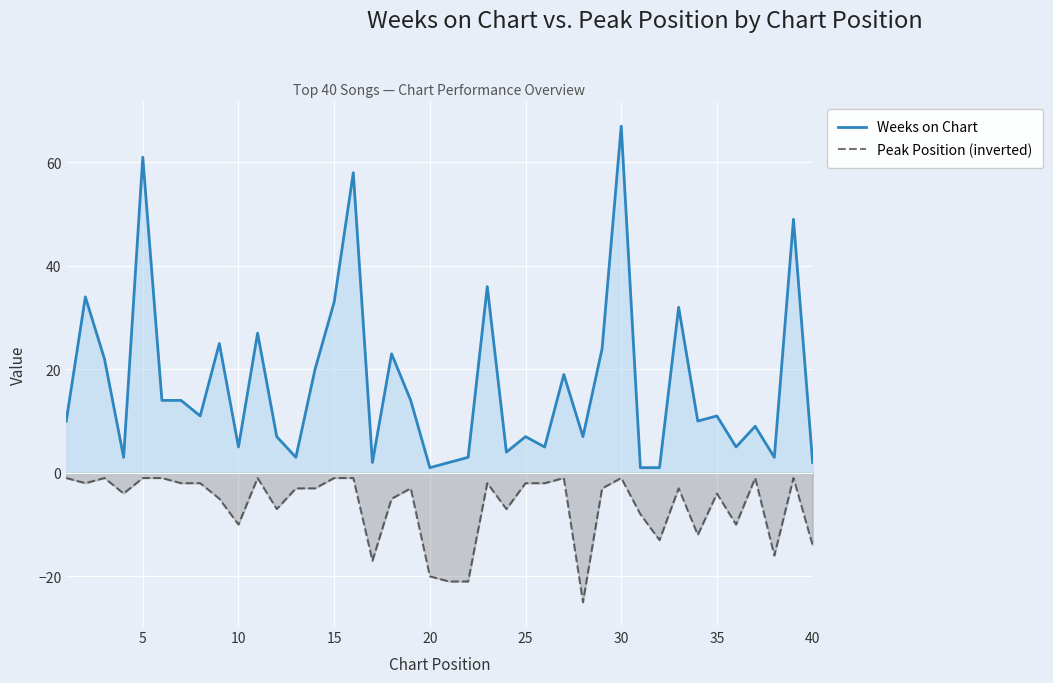

Which series has the largest range (max minus min)?

Weeks on Chart